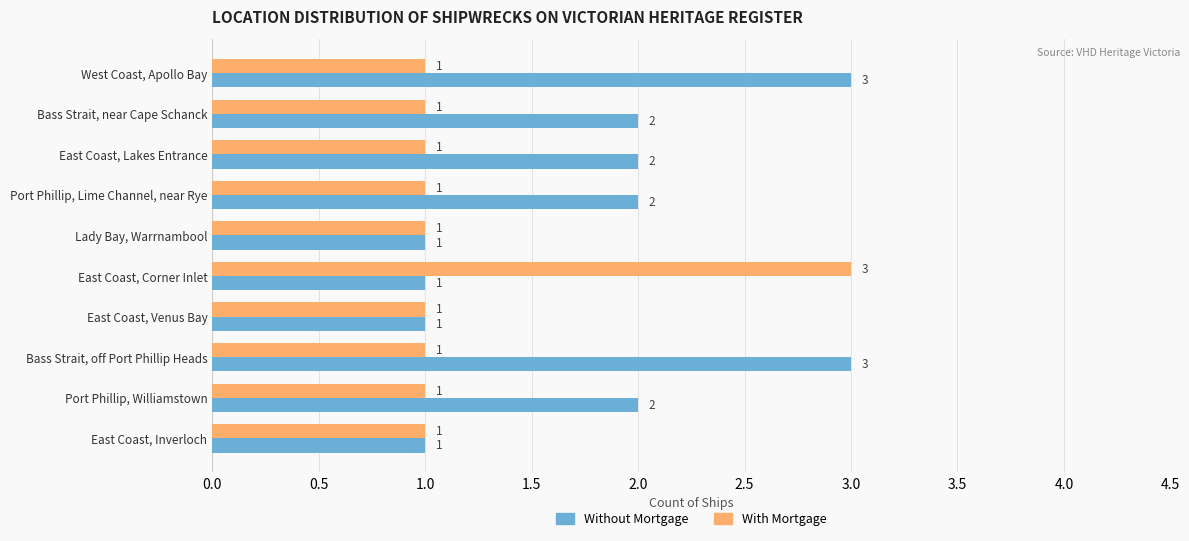

What is the sum of all Without Mortgage values?

18